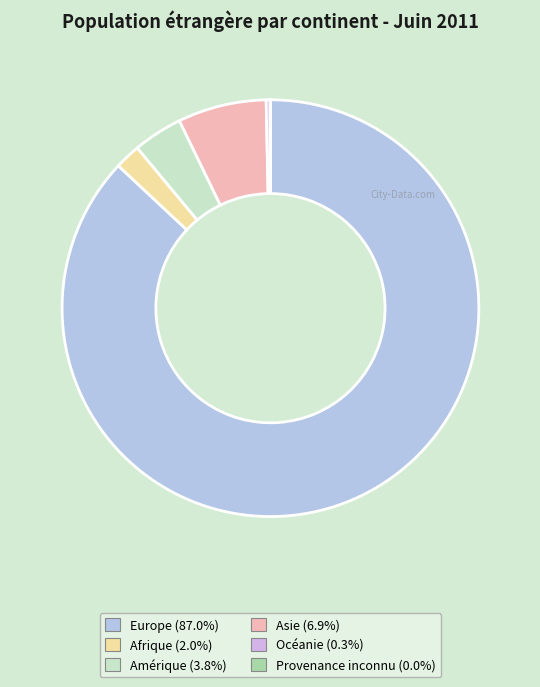

Do Europe and Océanie together represent more than half of the pie?

Yes